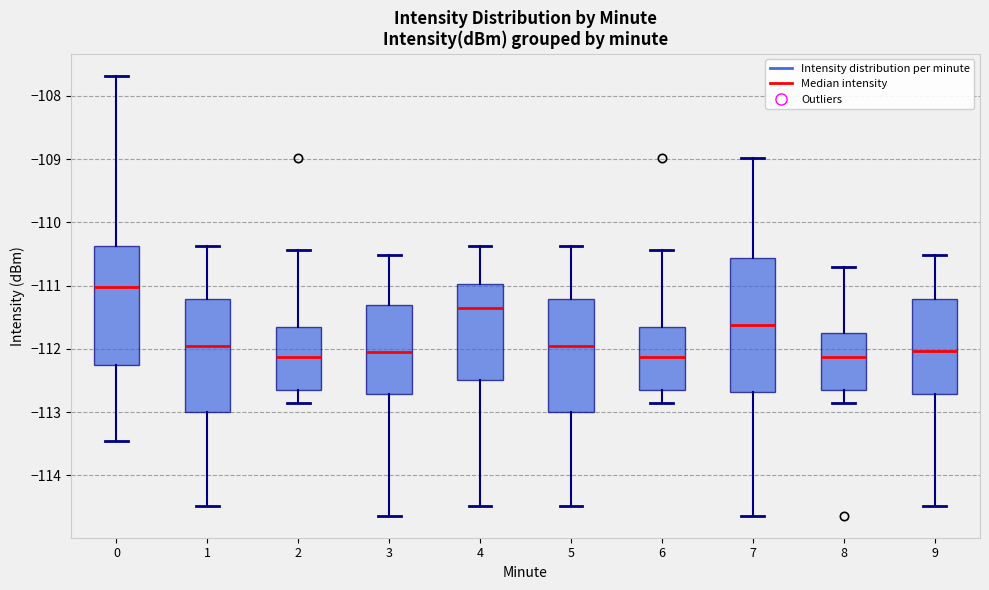

Reading left to right, transcribe this box plot: for each box, give where its median line is, the range the box spans, and where its two whiskers end, as read against the y-axis. The values are not printed on the chart, so give them approximately, as read against the axis.

0: median -111.0, box -112.3 to -110.4, whiskers -113.5 to -107.7
1: median -112.0, box -113.0 to -111.2, whiskers -114.5 to -110.4
2: median -112.1, box -112.7 to -111.7, whiskers -112.8 to -110.4
3: median -112.0, box -112.7 to -111.3, whiskers -114.6 to -110.5
4: median -111.4, box -112.5 to -111.0, whiskers -114.5 to -110.4
5: median -112.0, box -113.0 to -111.2, whiskers -114.5 to -110.4
6: median -112.1, box -112.7 to -111.7, whiskers -112.8 to -110.4
7: median -111.6, box -112.7 to -110.6, whiskers -114.6 to -109.0
8: median -112.1, box -112.7 to -111.7, whiskers -112.8 to -110.7
9: median -112.0, box -112.7 to -111.2, whiskers -114.5 to -110.5